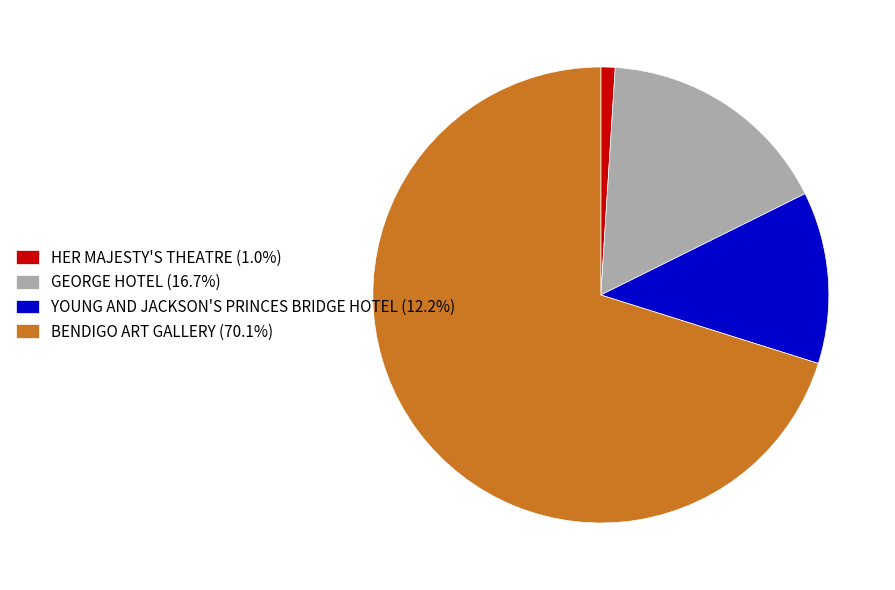

Is GEORGE HOTEL the majority of the pie?

No